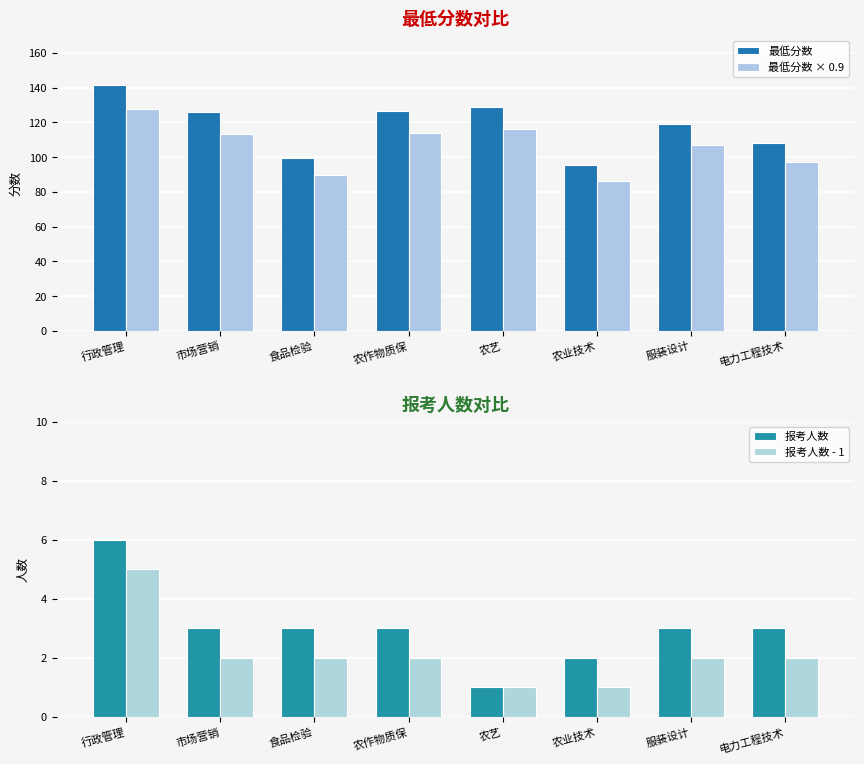

At how many categories does at least one series exceed 34?

8